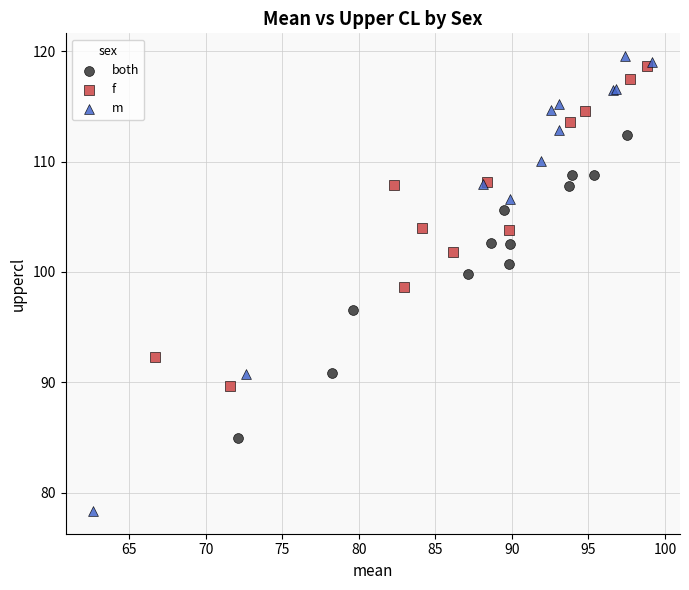

Which series contains the lowest Y value?

m